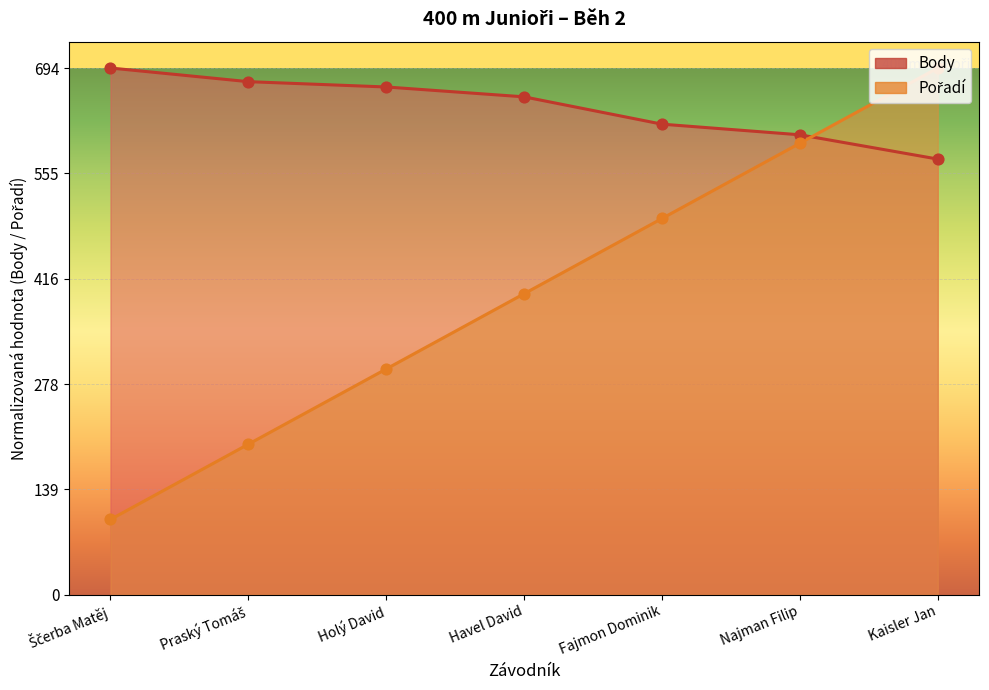

Which series has the widest spread of Y values?

Pořadí